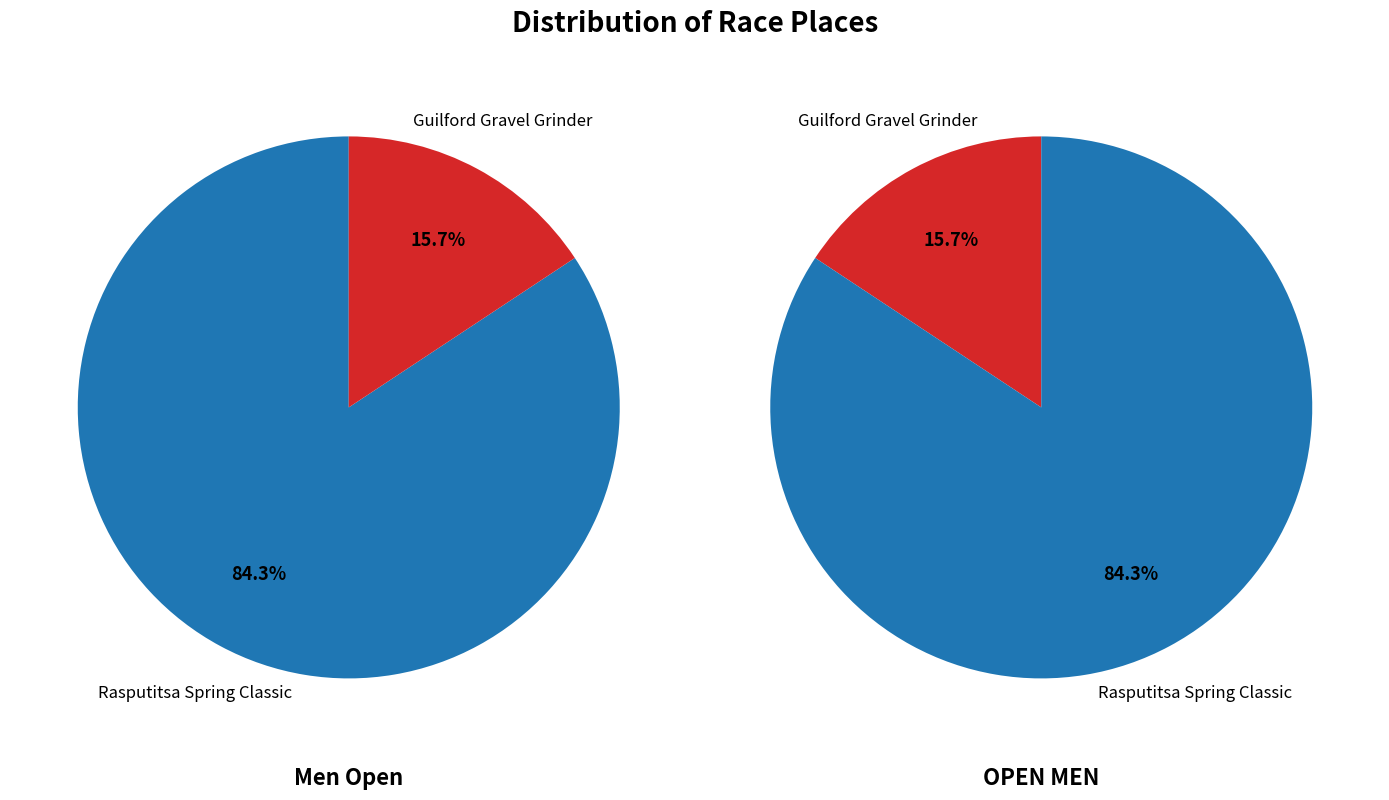

To the nearest percent, what is the difference between the Guilford Gravel Grinder and Rasputitsa Spring Classic slice percentages?

69%